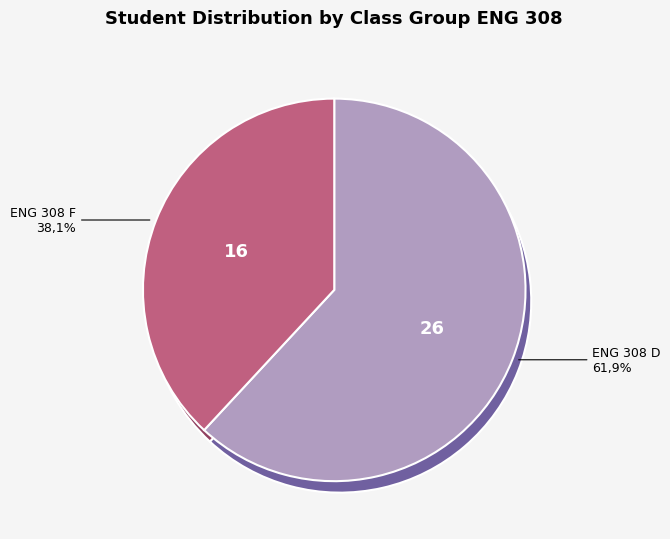

True or false: ENG 308 F accounts for 47% of the total.

False